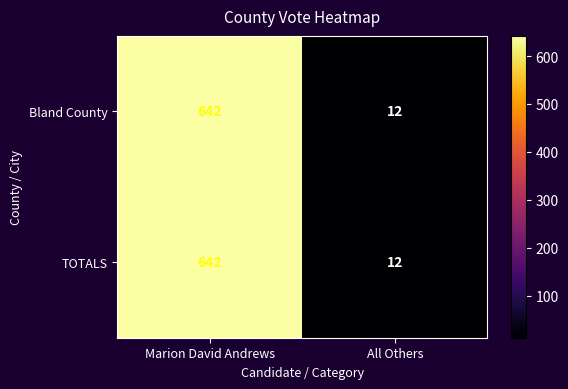

List the labels in order of TOTALS value, smallest first.

All Others, Marion David Andrews